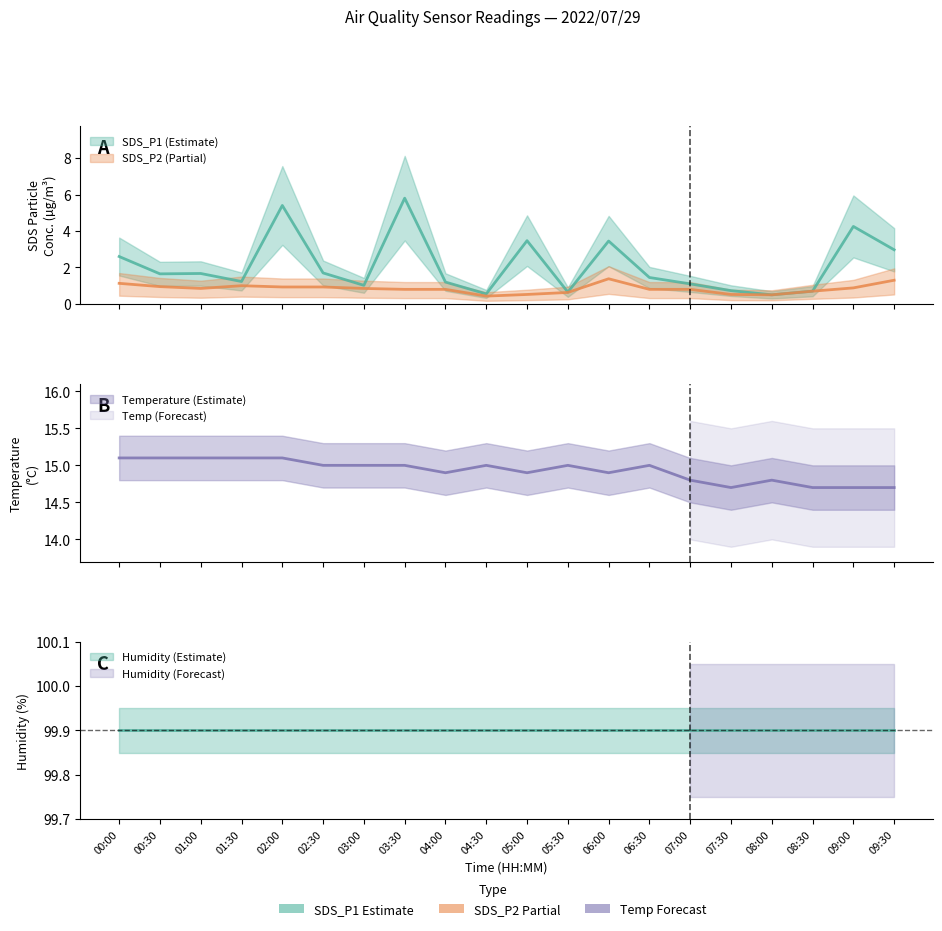

What is the value of the SDS_P2 point at the 17th from the left?

0.5